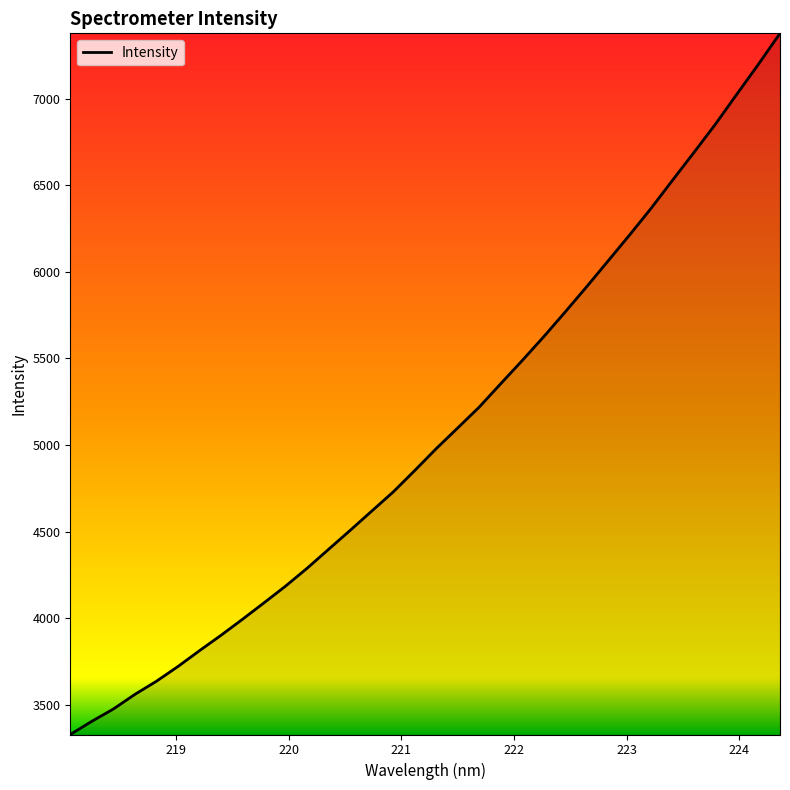

How many distinct data groups are displayed?

1